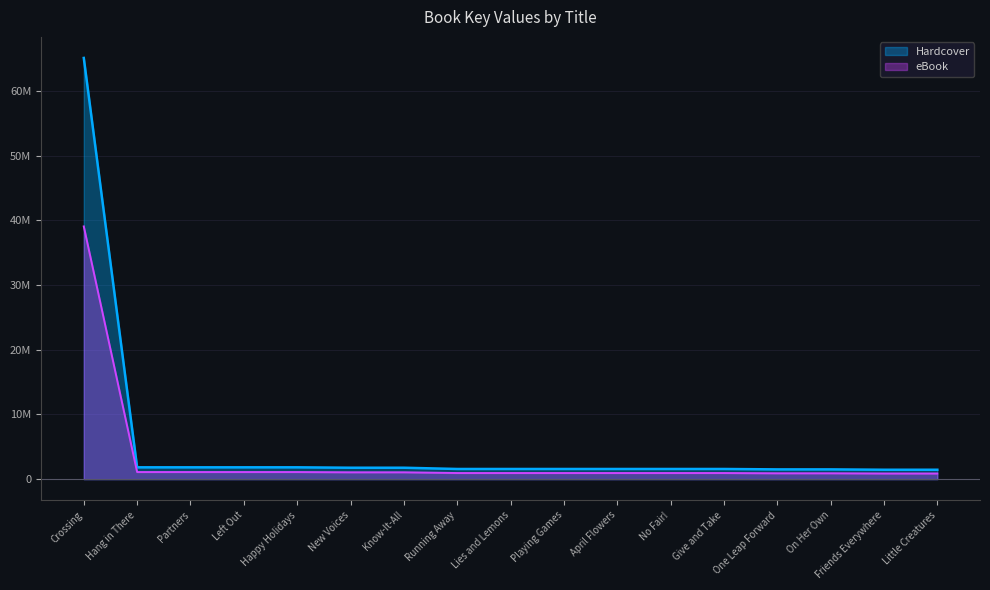

At Give and Take, list the series in order from largest to smallest.

Hardcover, eBook